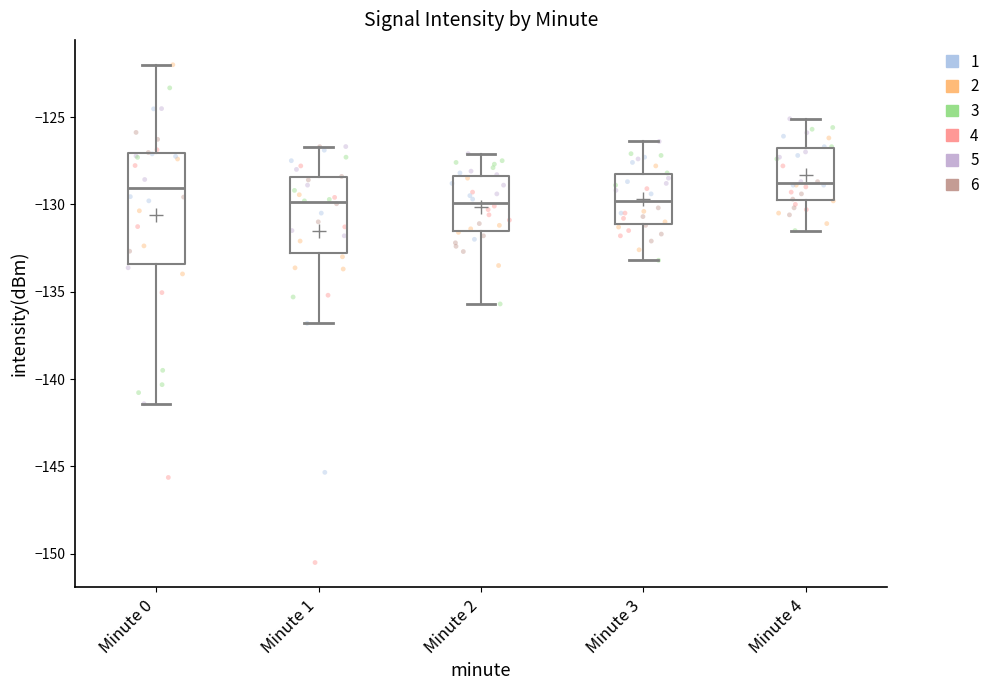

Which box is the tallest, from its lower edge to its upper edge?

Minute 0